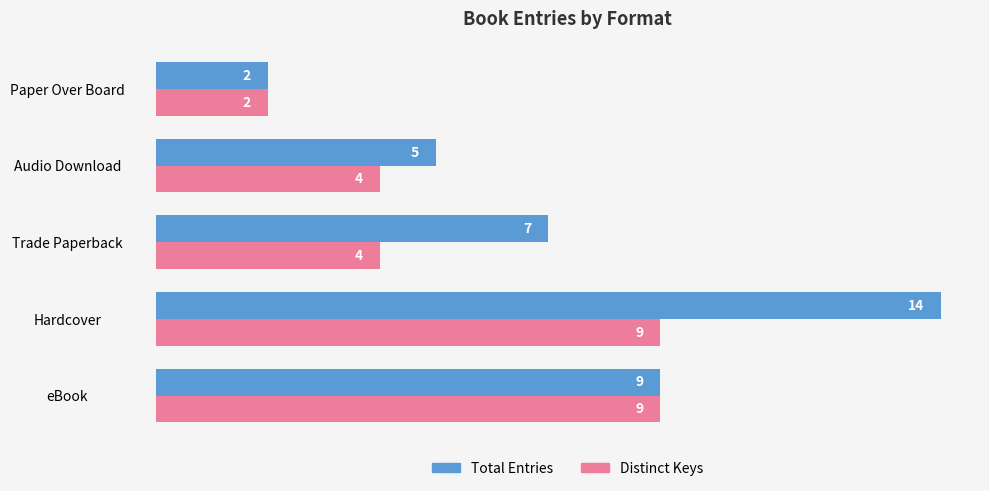

Which series has the largest range (max minus min)?

Total Entries